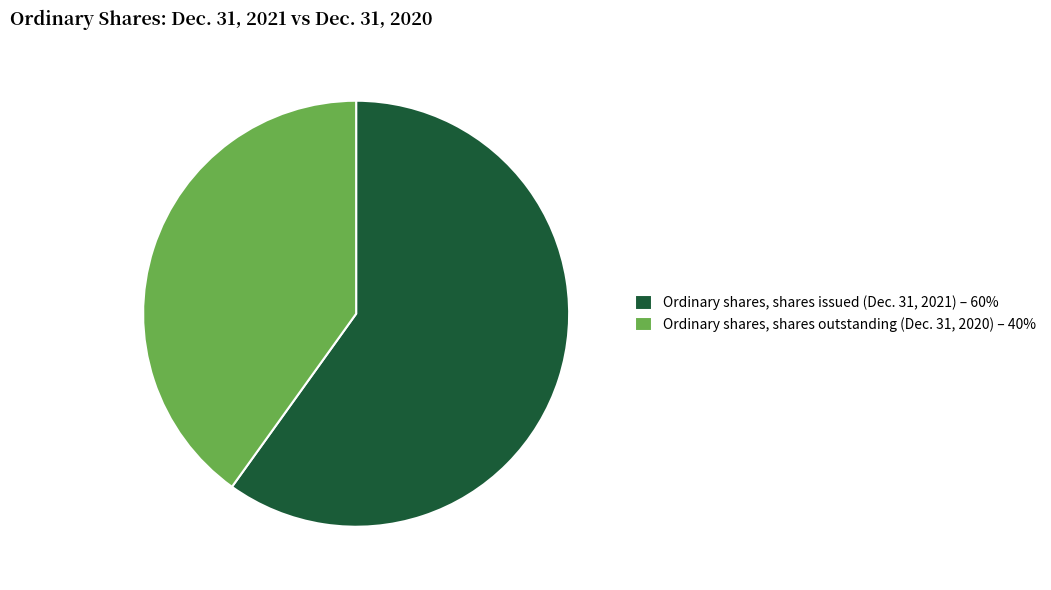

The Ordinary shares, shares outstanding (Dec. 31, 2020) slice represents 33% of the pie. True or false?

False